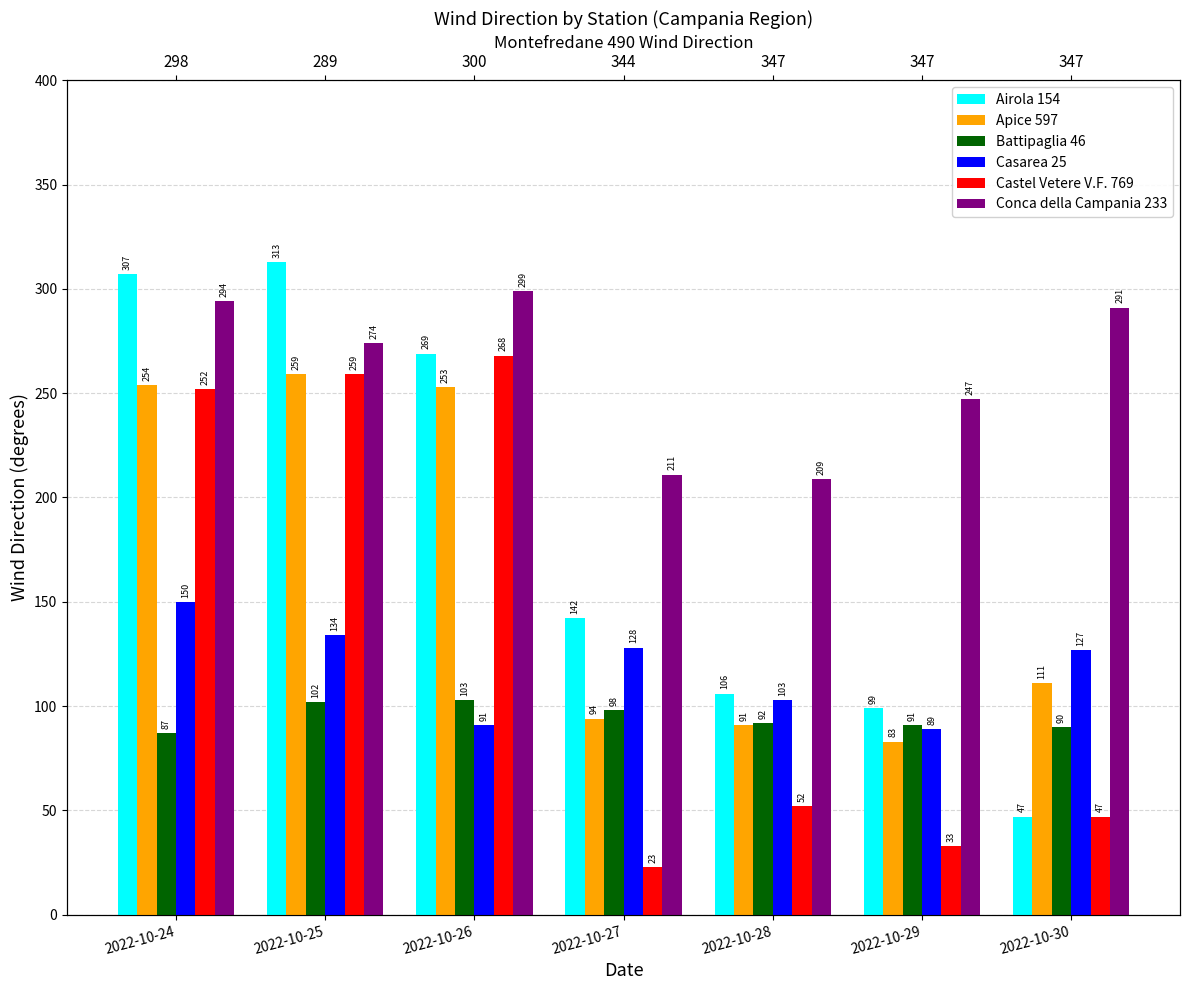

Rank the series at 2022-10-30 from highest to lowest value.

Conca della Campania 233, Casarea 25, Apice 597, Battipaglia 46, Airola 154, Castel Vetere V.F. 769